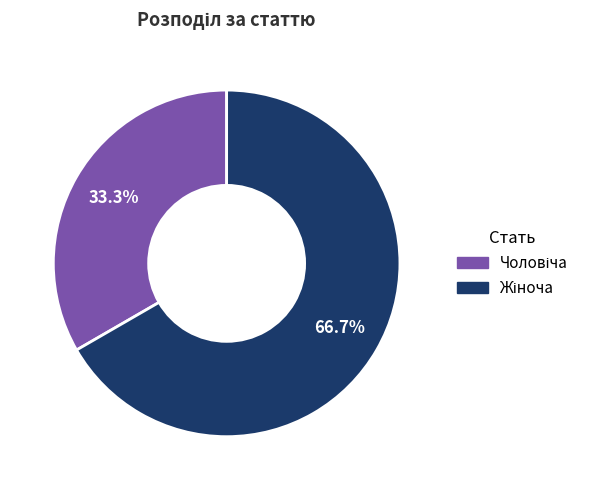

Is there a majority slice in this chart?

Yes